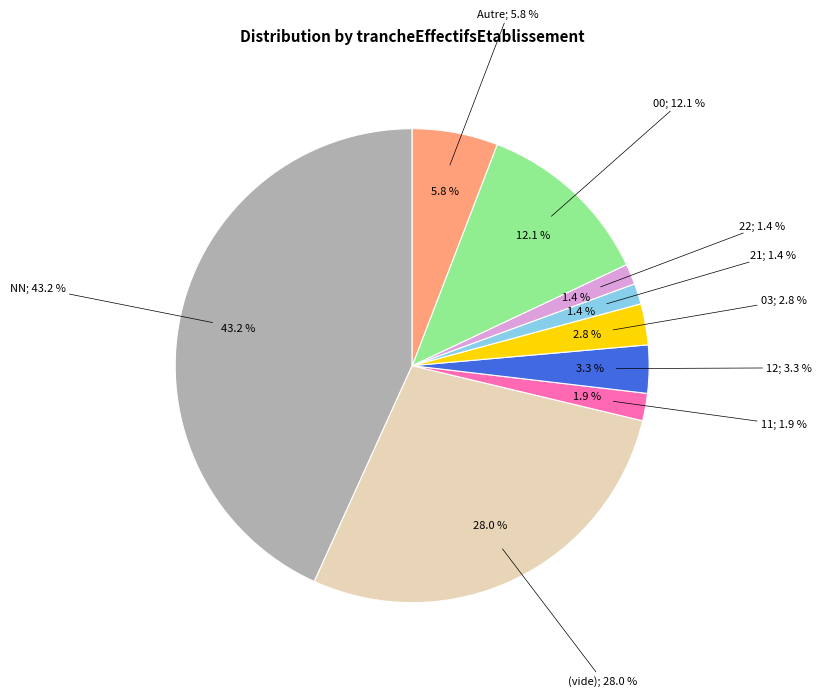

Do 01 and 22 together represent more than half of the pie?

No